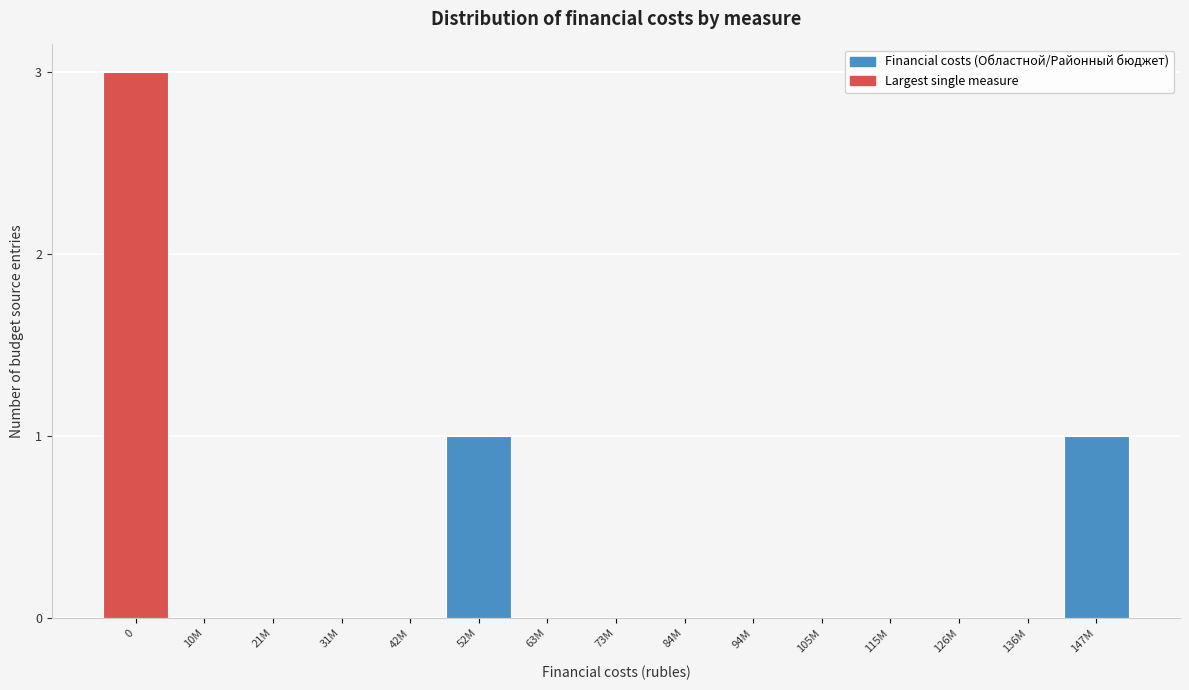

Reading left to right, transcribe all the data shown in this chart.

0=3	10M=0	21M=0	31M=0	42M=0	52M=1	63M=0	73M=0	84M=0	94M=0	105M=0	115M=0	126M=0	136M=0	147M=1